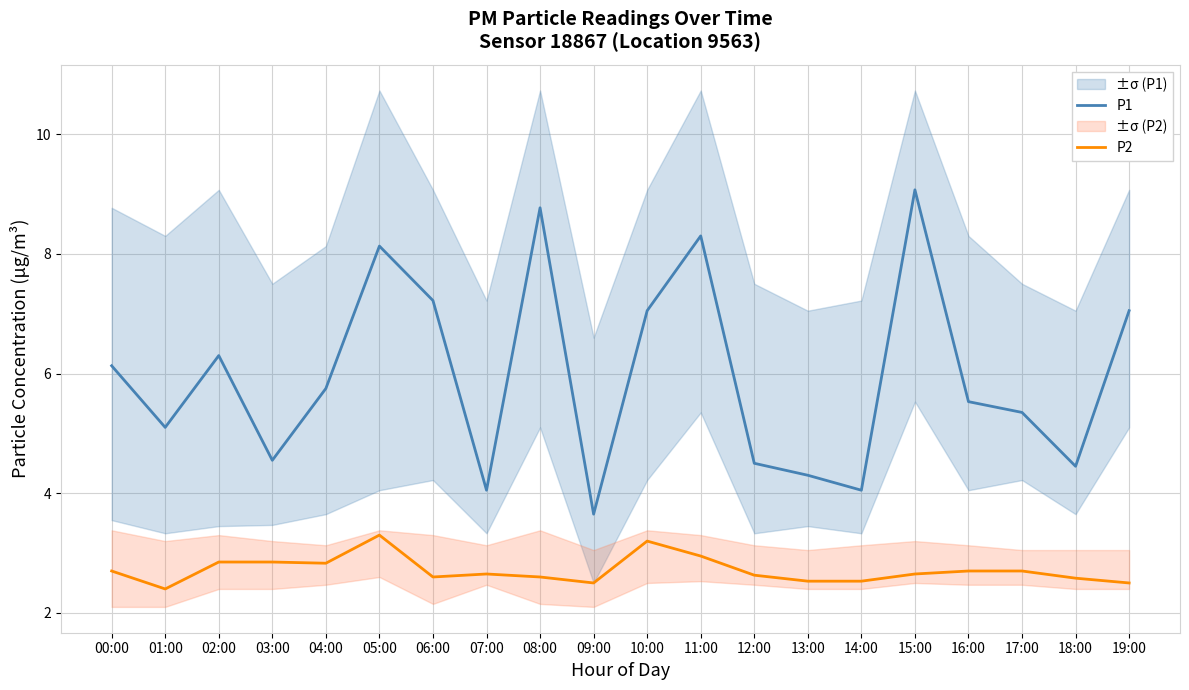

At which category does the chart reach its minimum across all series?

01:00